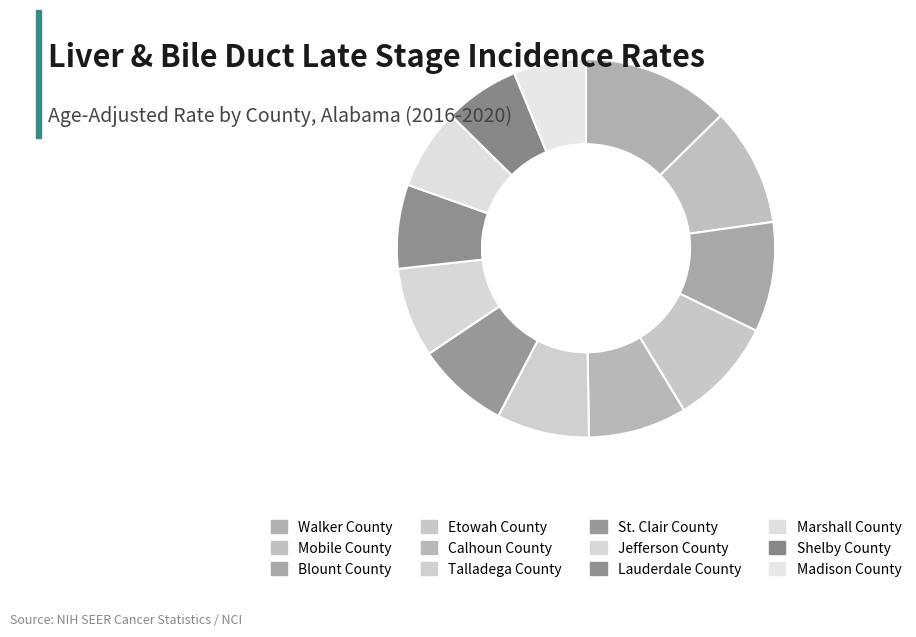

Between Blount County and St. Clair County, which is larger?

Blount County